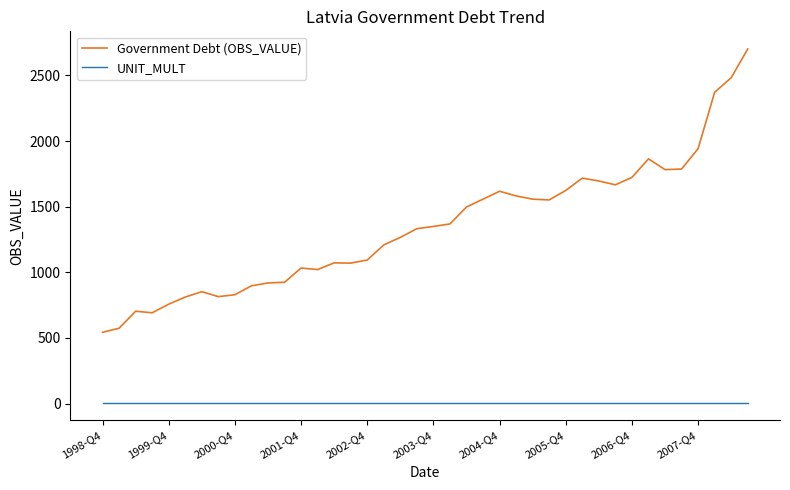

Is this an area chart (filled region under the line)?

No